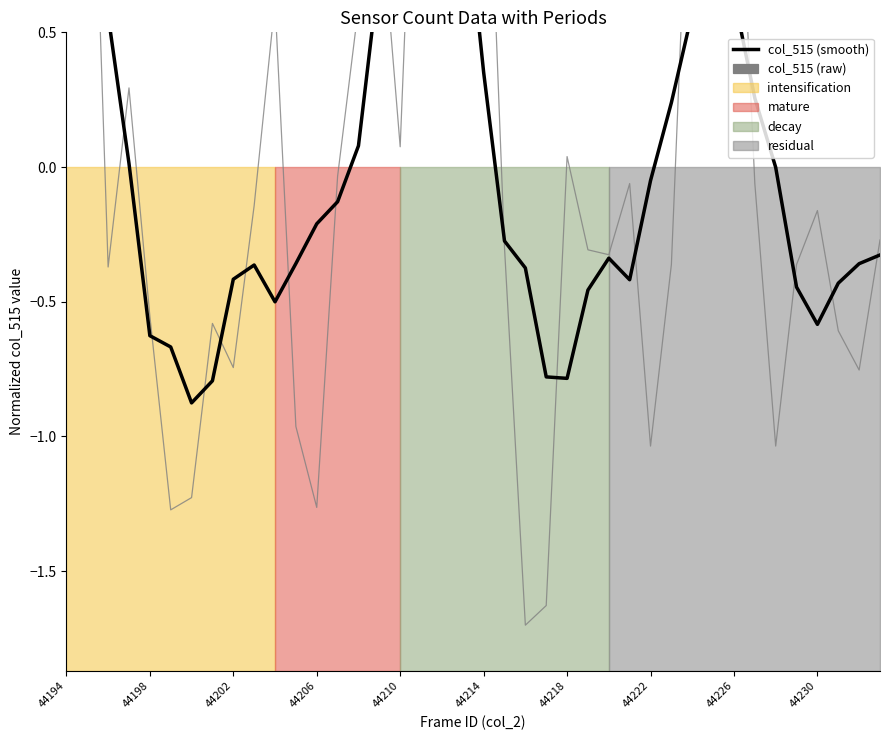

What is the difference between the second highest and minimum values in the col_515 (smooth) series?

2.0